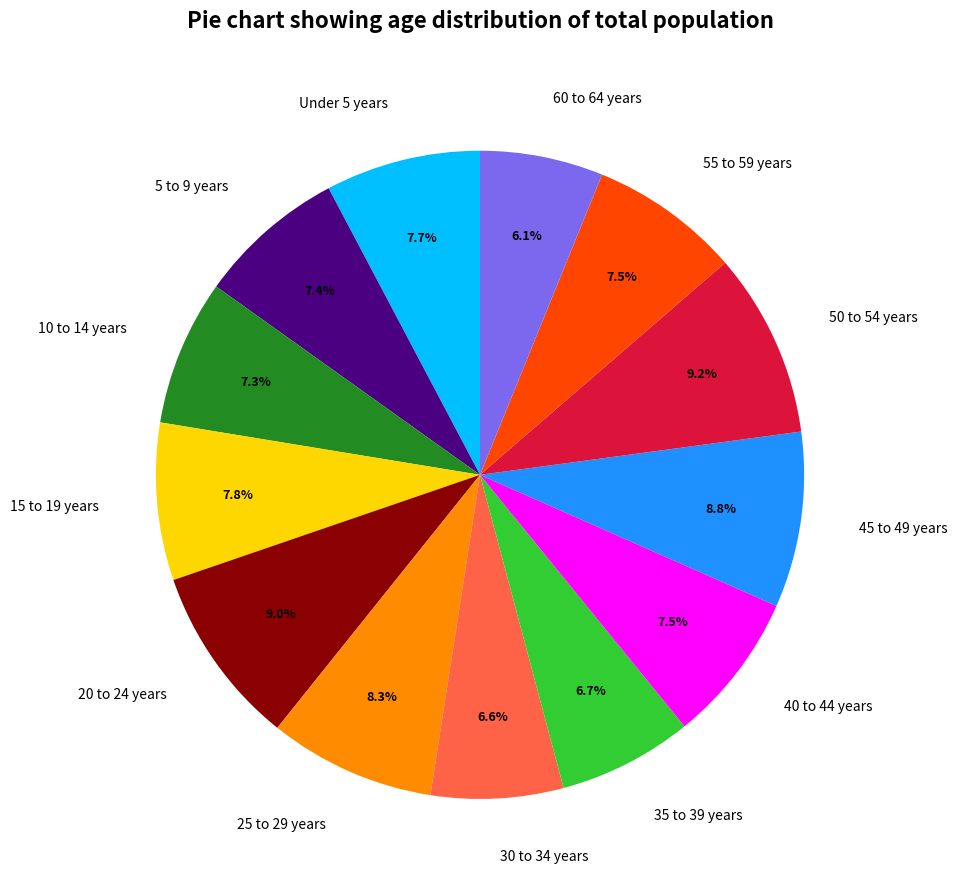

The 5 to 9 years slice represents 1% of the pie. True or false?

False